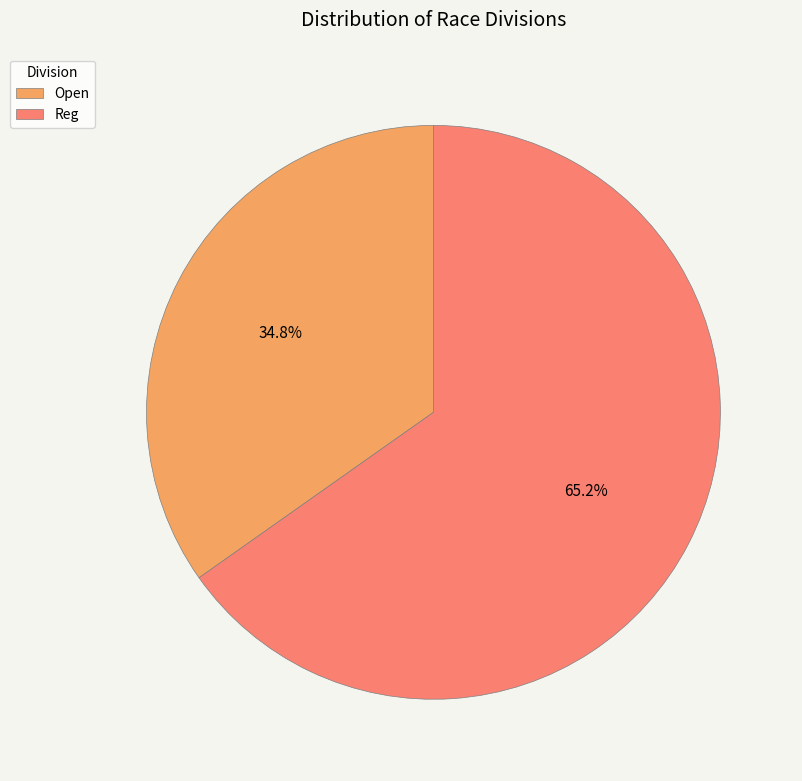

Count the number of slices in the pie.

2